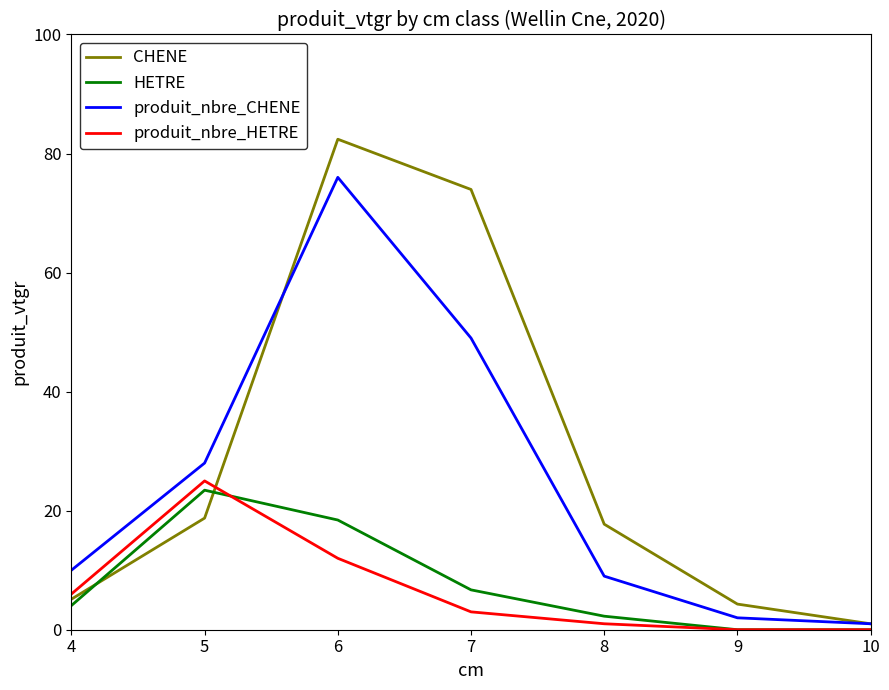

What is the difference between the highest and lowest values at 10?

1.0